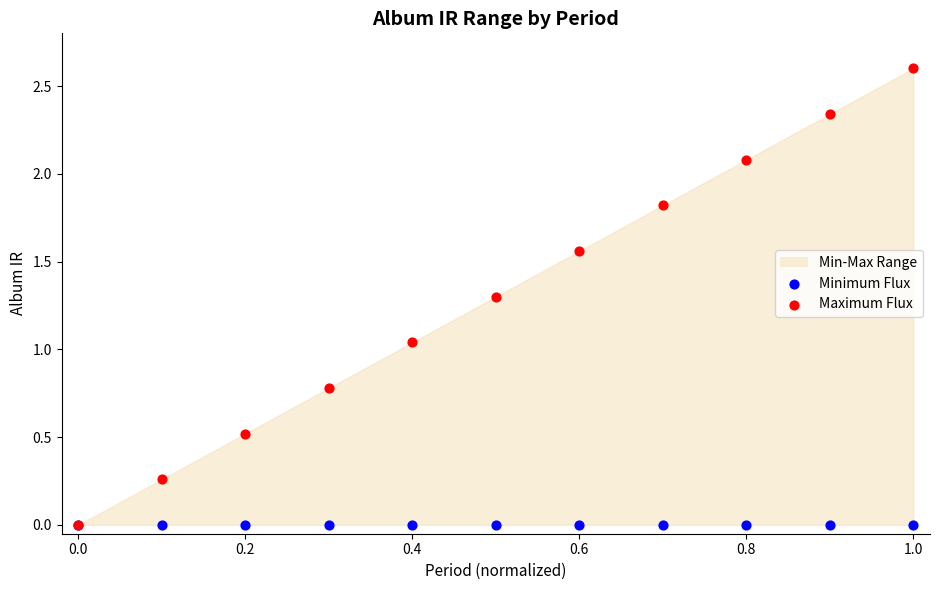

Which series reaches the maximum Y coordinate?

Maximum Flux